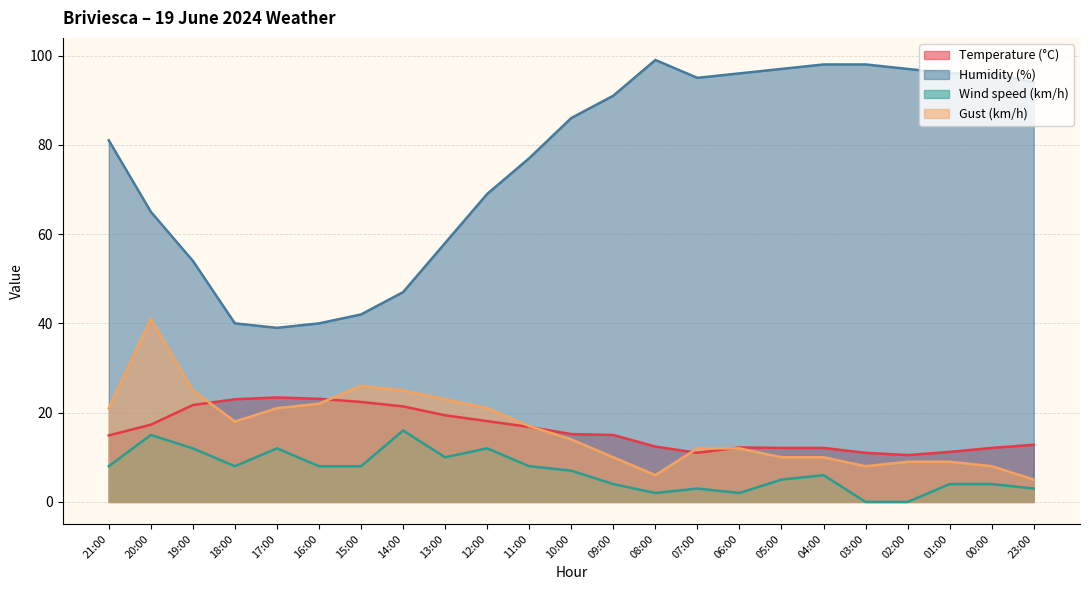

True or false: Humidity (%) has a value of 25.6 at 10:00.

False